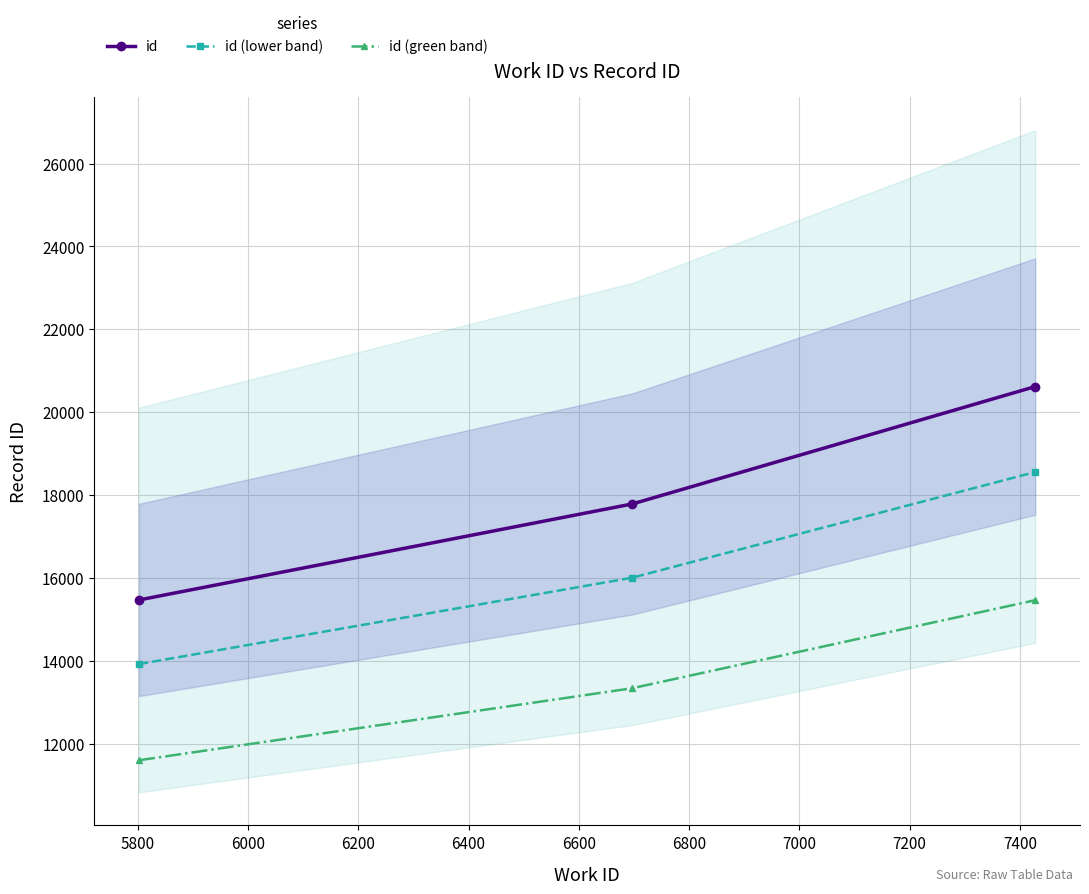

What is the value of the id point at the 1st from the left?

15470.0